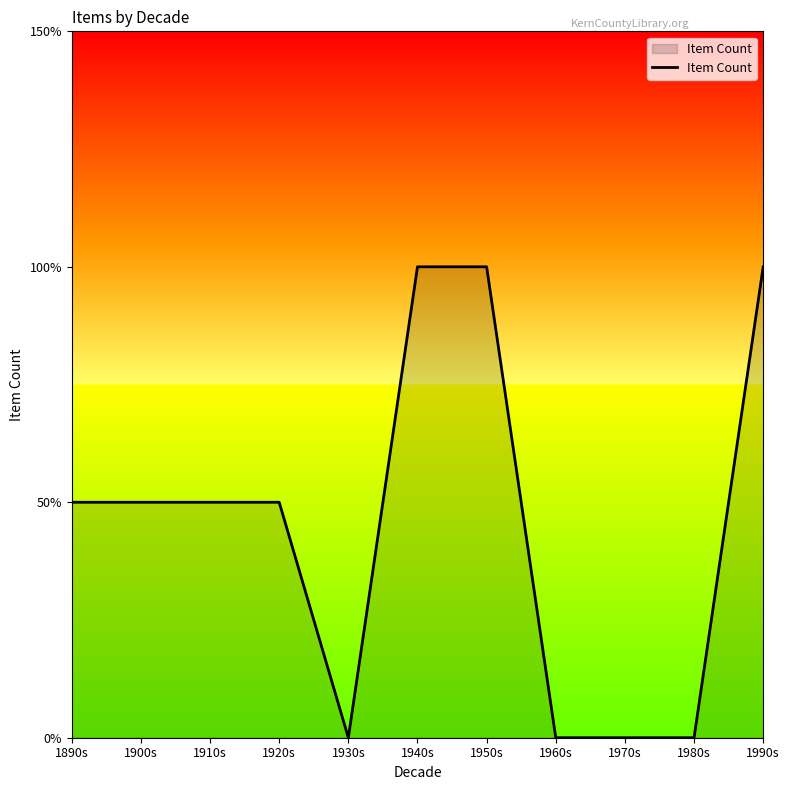

List the labels in order of value, largest first.

1940s, 1950s, 1990s, 1890s, 1900s, 1910s, 1920s, 1930s, 1960s, 1970s, 1980s